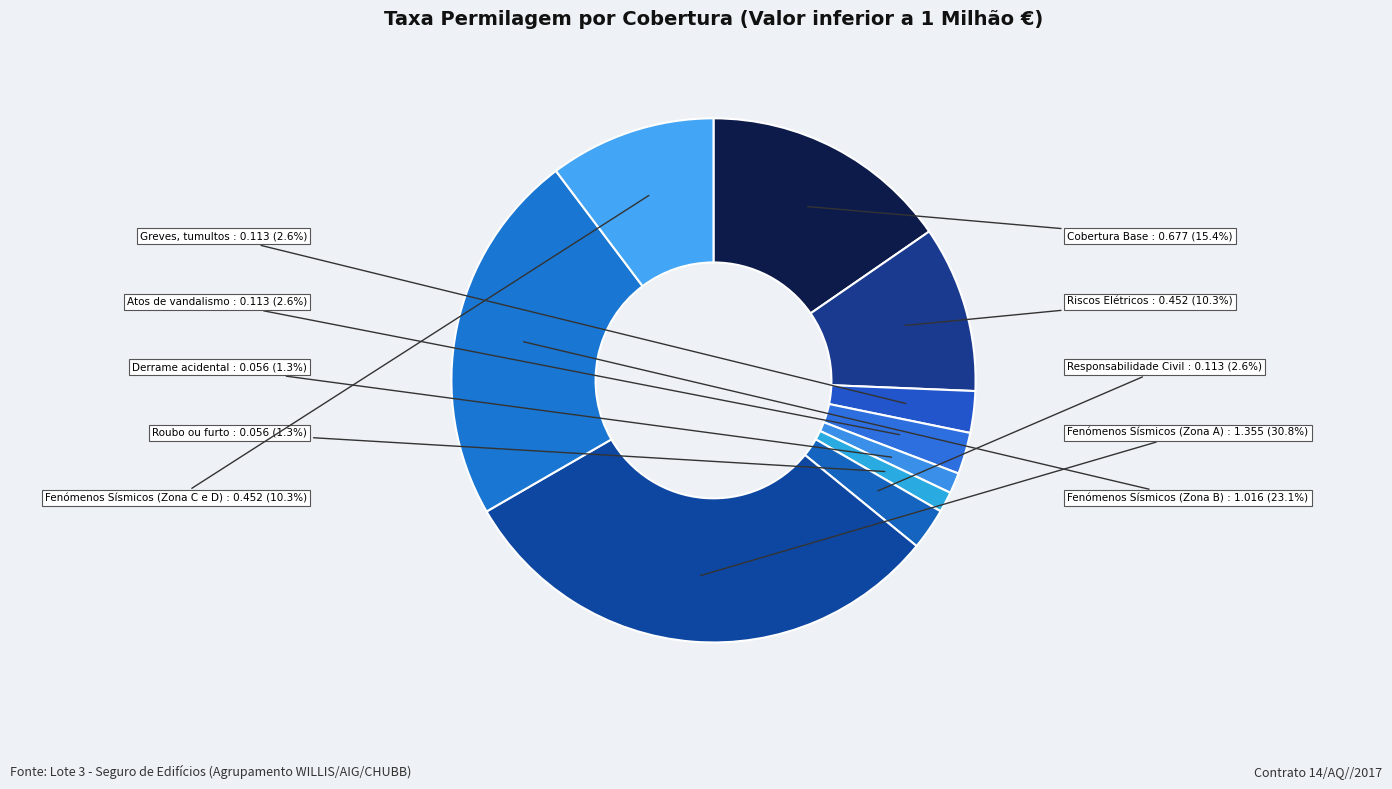

How many segments does this pie chart have?

10